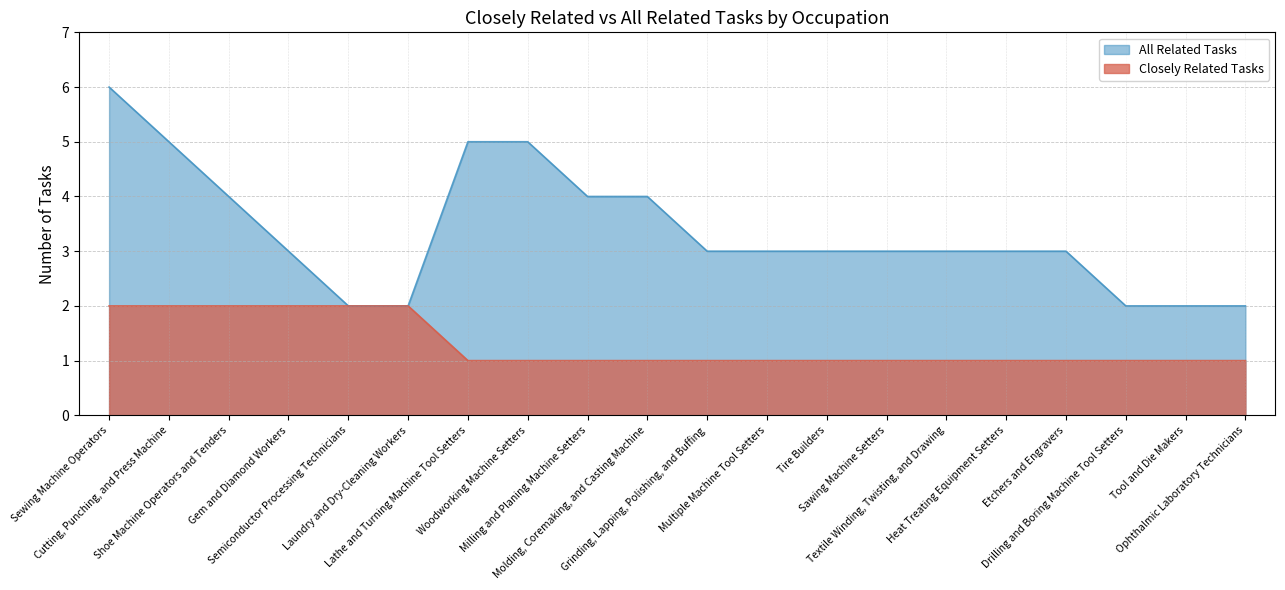

True or false: Closely Related Tasks and All Related Tasks cross at least once.

False